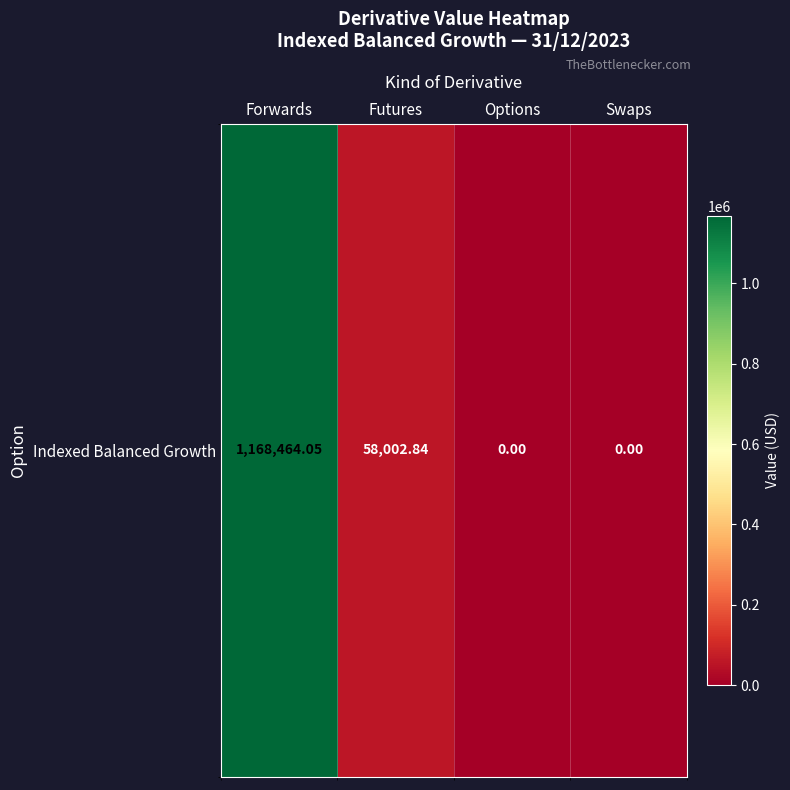

Reading left to right, what are all the values shown in this chart?

Forwards=1168464.0	Futures=58002.8	Options=0.0	Swaps=0.0